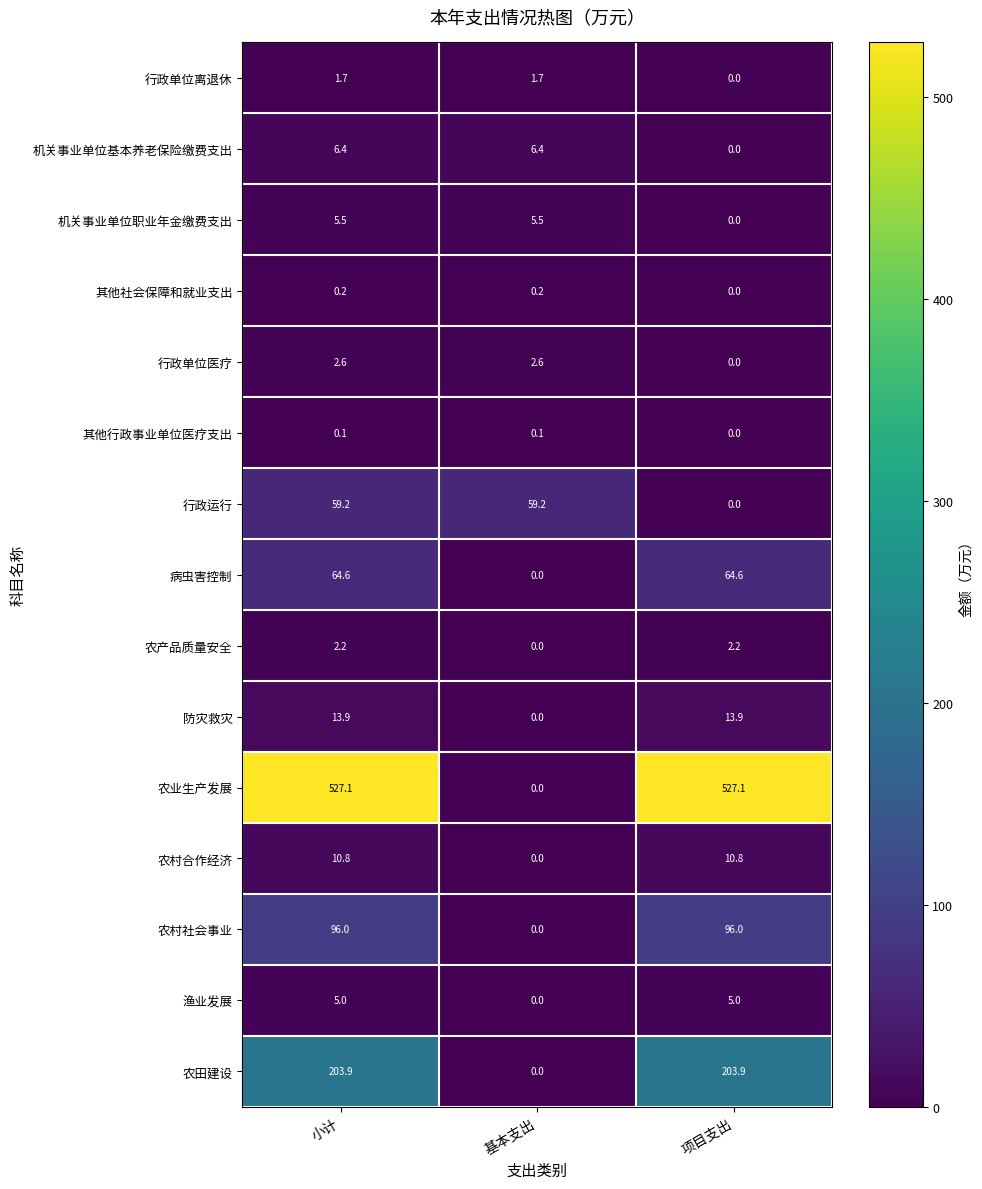

Rank the series at 小计 from highest to lowest value.

农业生产发展, 农田建设, 农村社会事业, 病虫害控制, 行政运行, 防灾救灾, 农村合作经济, 机关事业单位基本养老保险缴费支出, 机关事业单位职业年金缴费支出, 渔业发展, 行政单位医疗, 农产品质量安全, 行政单位离退休, 其他社会保障和就业支出, 其他行政事业单位医疗支出